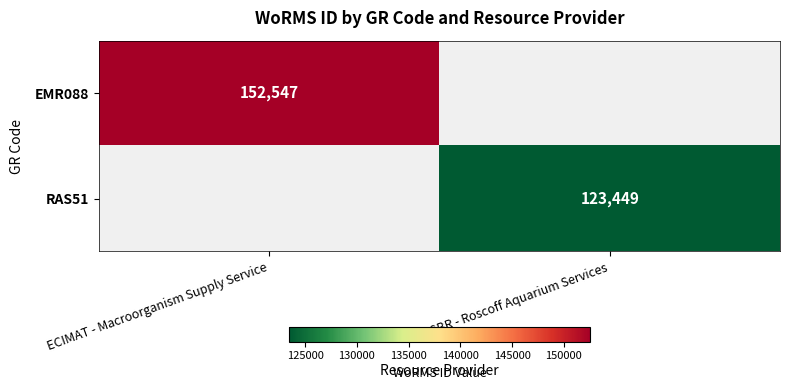

Is it true that RAS51 equals 193911 at SBR - Roscoff Aquarium Services?

False